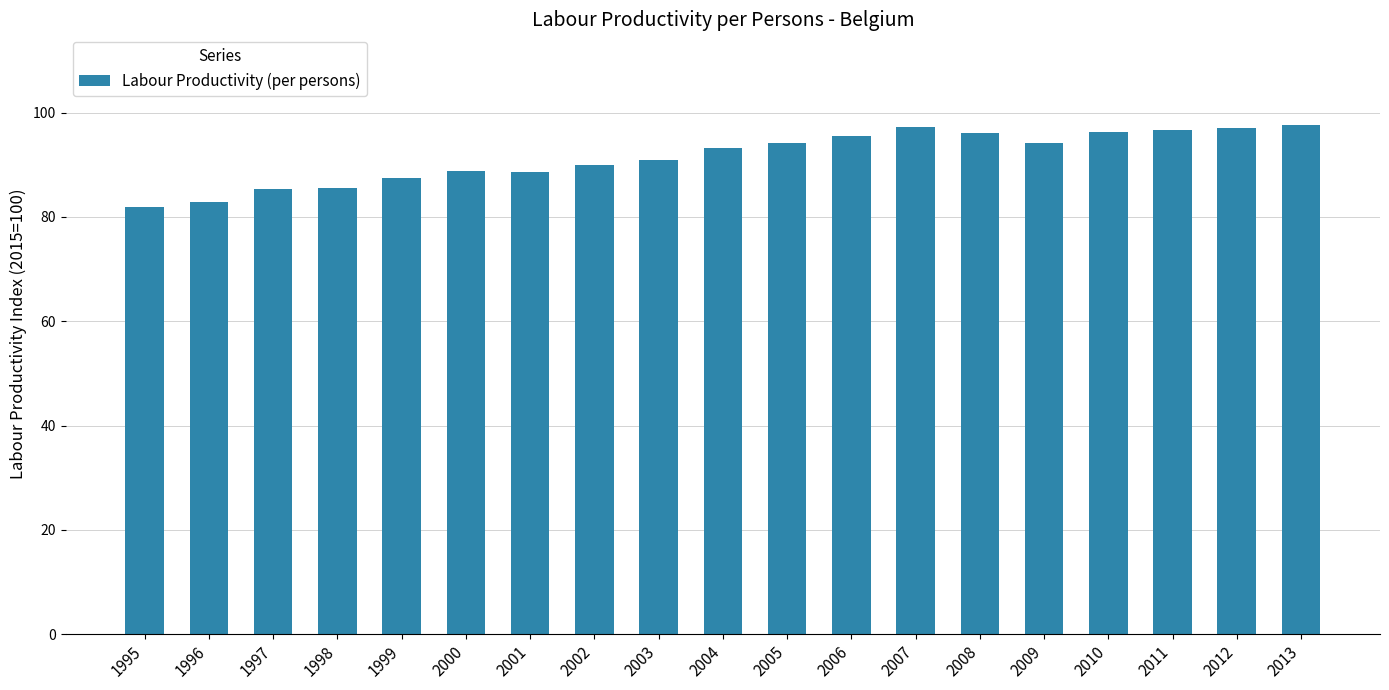

What is the sum of the values at 1996 and 2004?

176.1